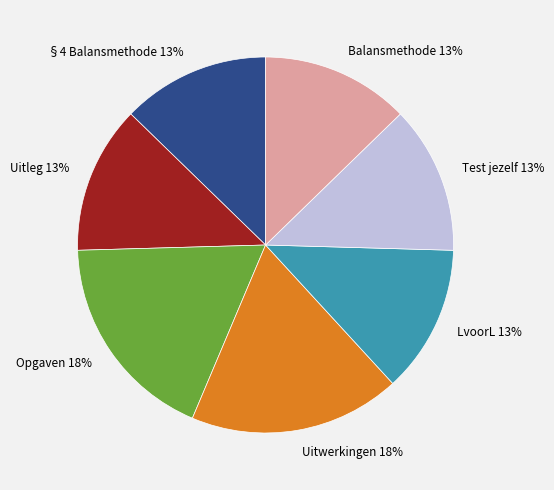

True or false: LvoorL accounts for 13% of the total.

True